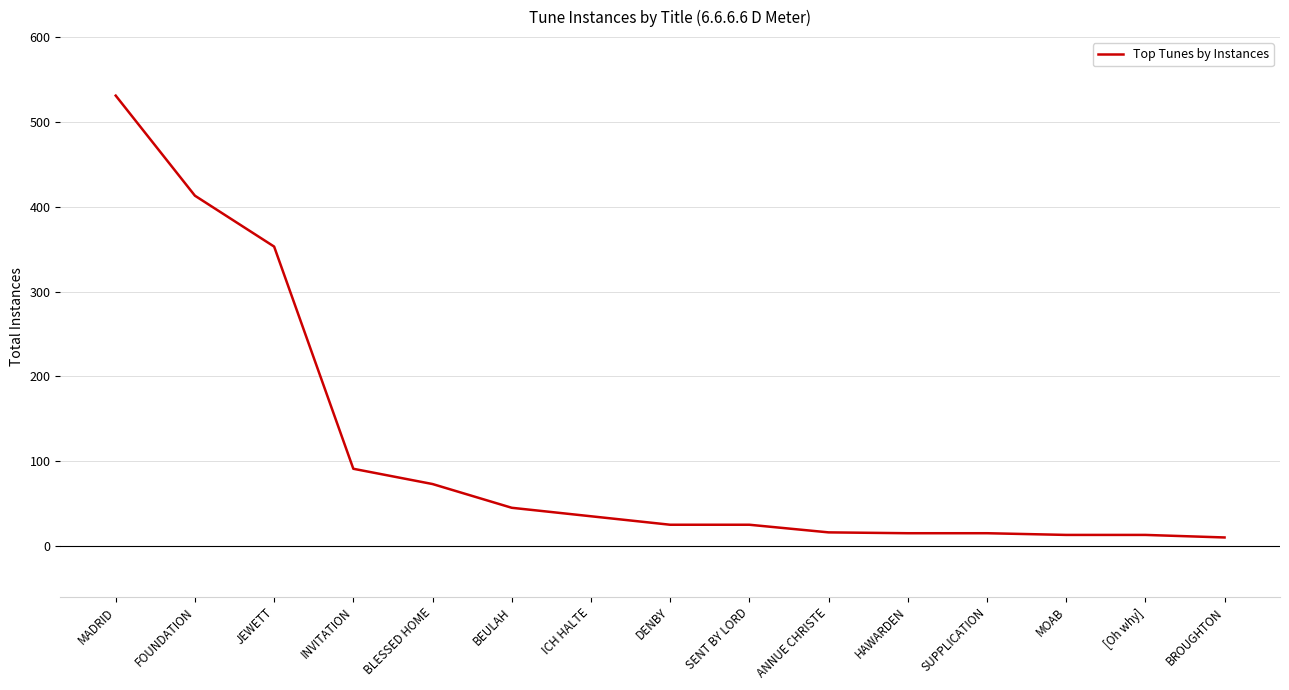

The value at INVITATION is 133. True or false?

False